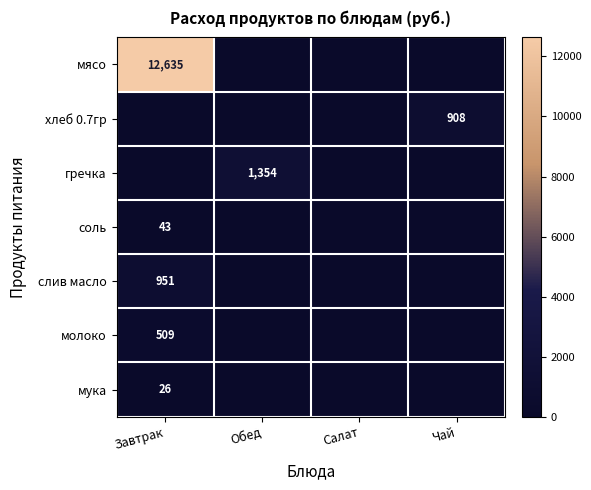

Which series has the largest range (max minus min)?

мясо